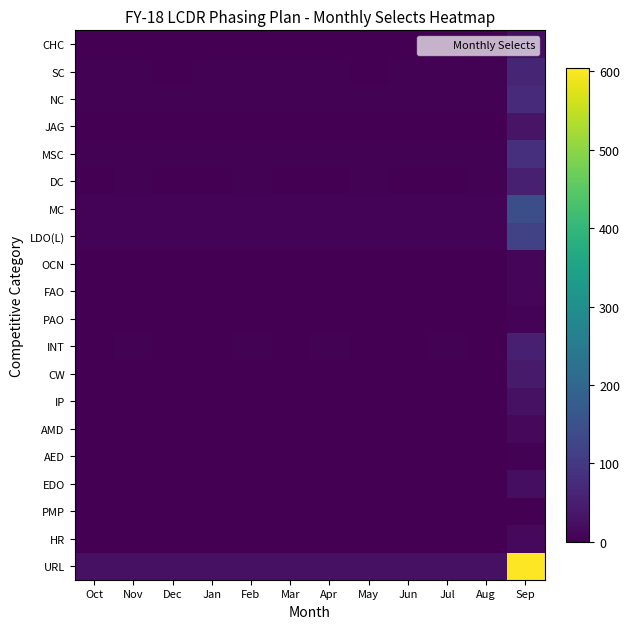

At which category does the chart reach its peak across all series?

Sep